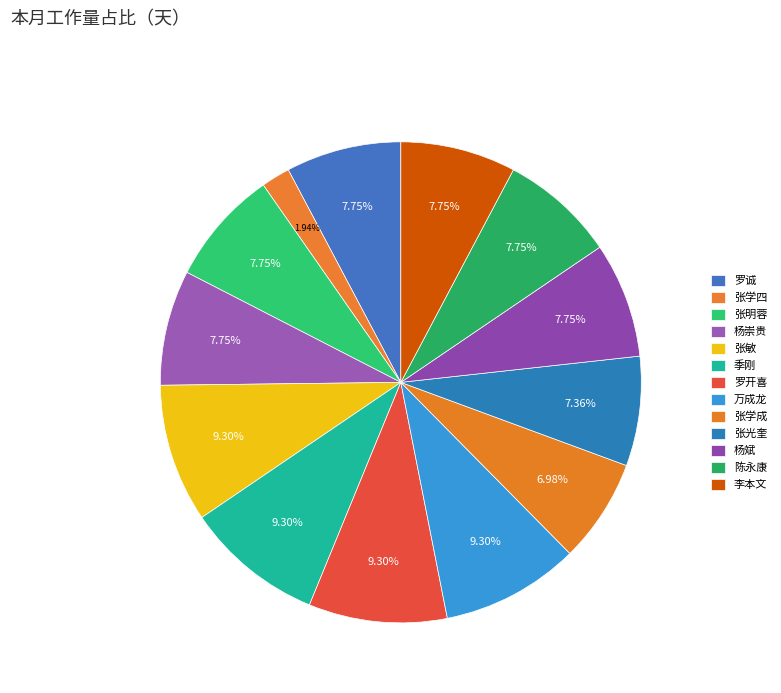

Do 万成龙 and 陈永康 together represent more than half of the pie?

No